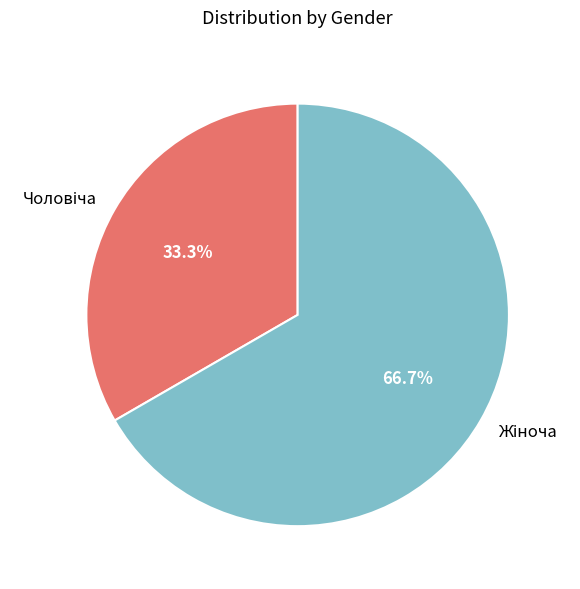

Does any single category account for the majority?

Yes